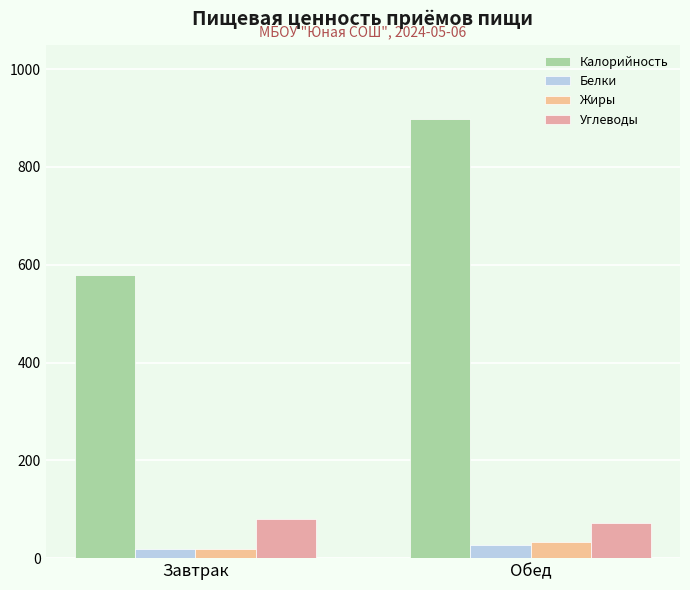

What is the difference between the Углеводы values at Обед and Завтрак?

9.1